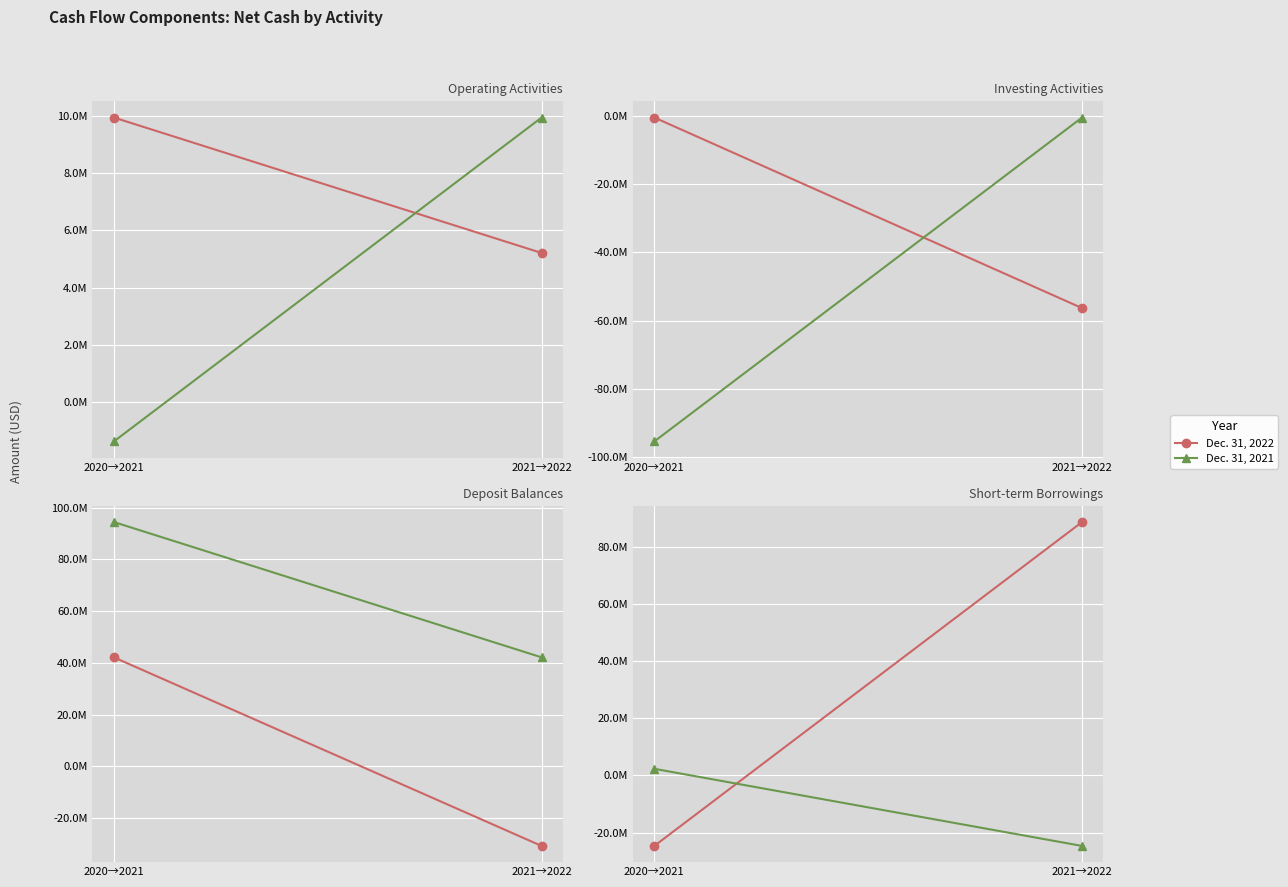

What is the maximum value for Dec. 31, 2021?

2290000